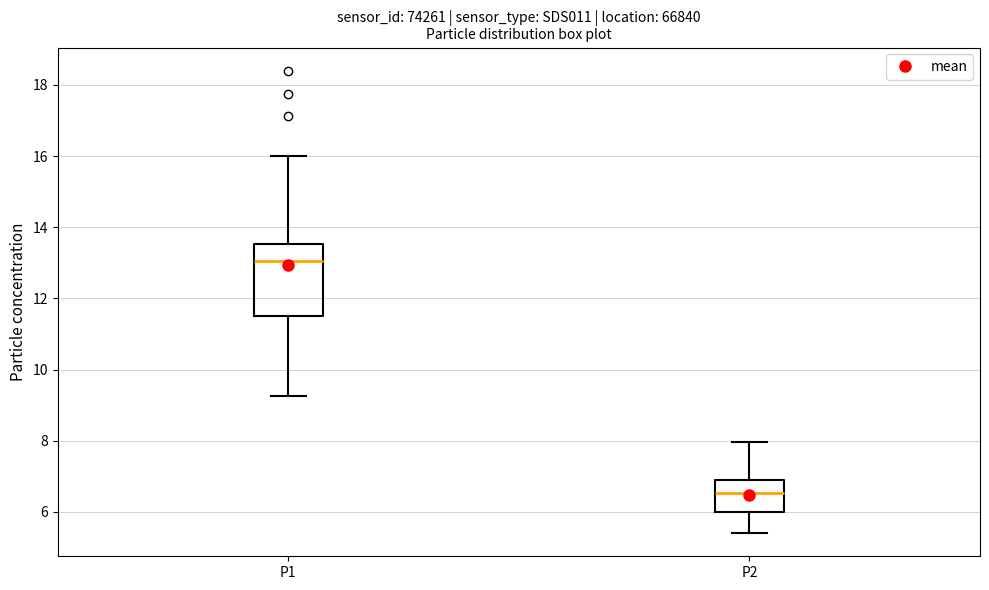

Reading left to right, read every box against the y-axis: the position of its median line, the range the box covers, and the ends of its whiskers. The values are not printed on the chart, so give them approximately, as read against the axis.

P1: median 13.0, box 11.6 to 13.6, whiskers 9.2 to 16.0
P2: median 6.6, box 6.0 to 7.0, whiskers 5.4 to 8.0